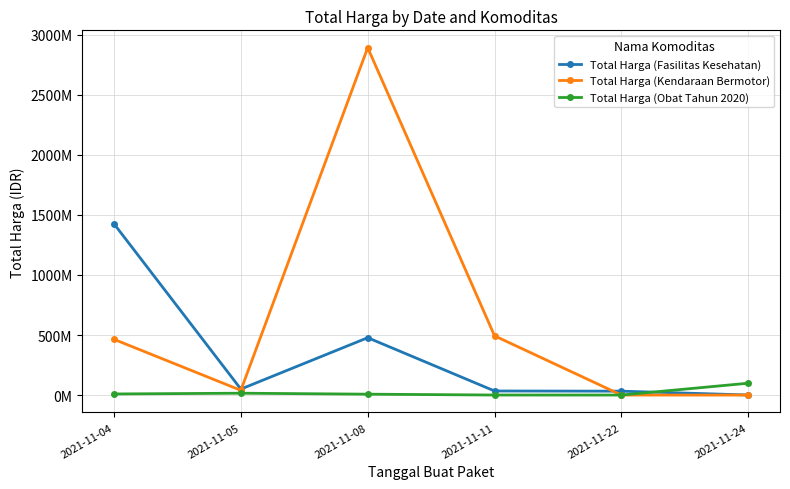

Is this an area chart (filled region under the line)?

No